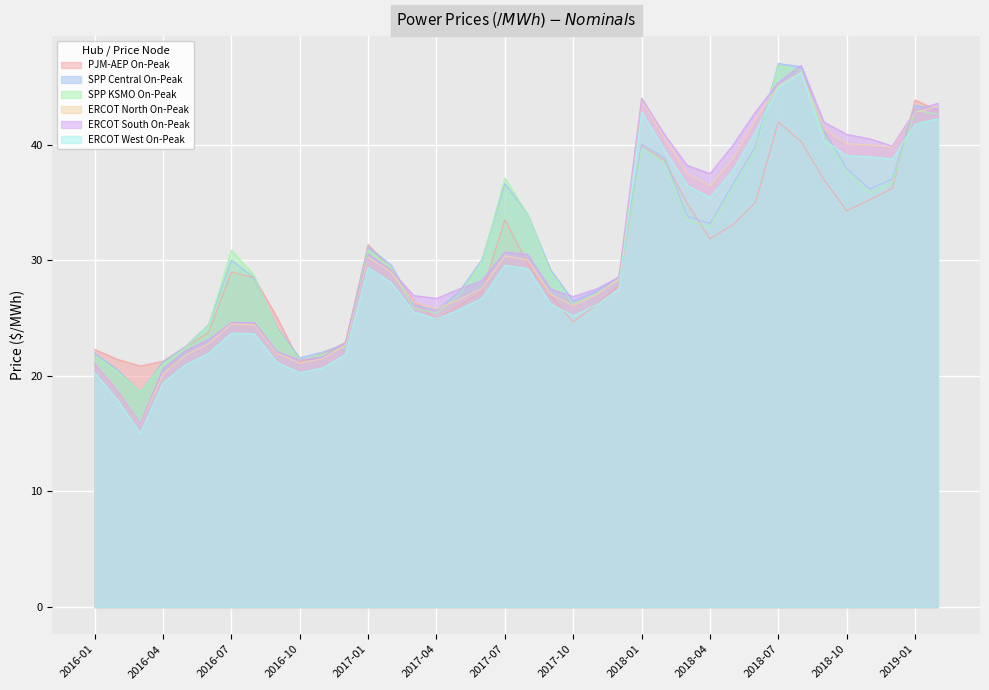

Is it true that ERCOT South On-Peak equals 22.1 at 2016-09?

True